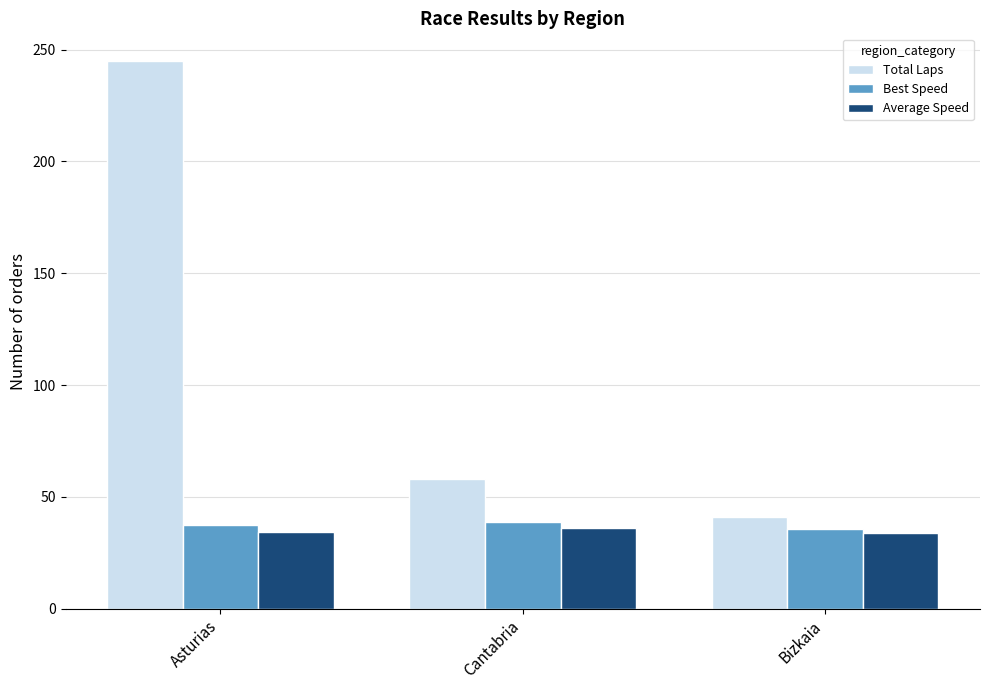

Is it true that Total Laps equals 166.0 at Asturias?

False